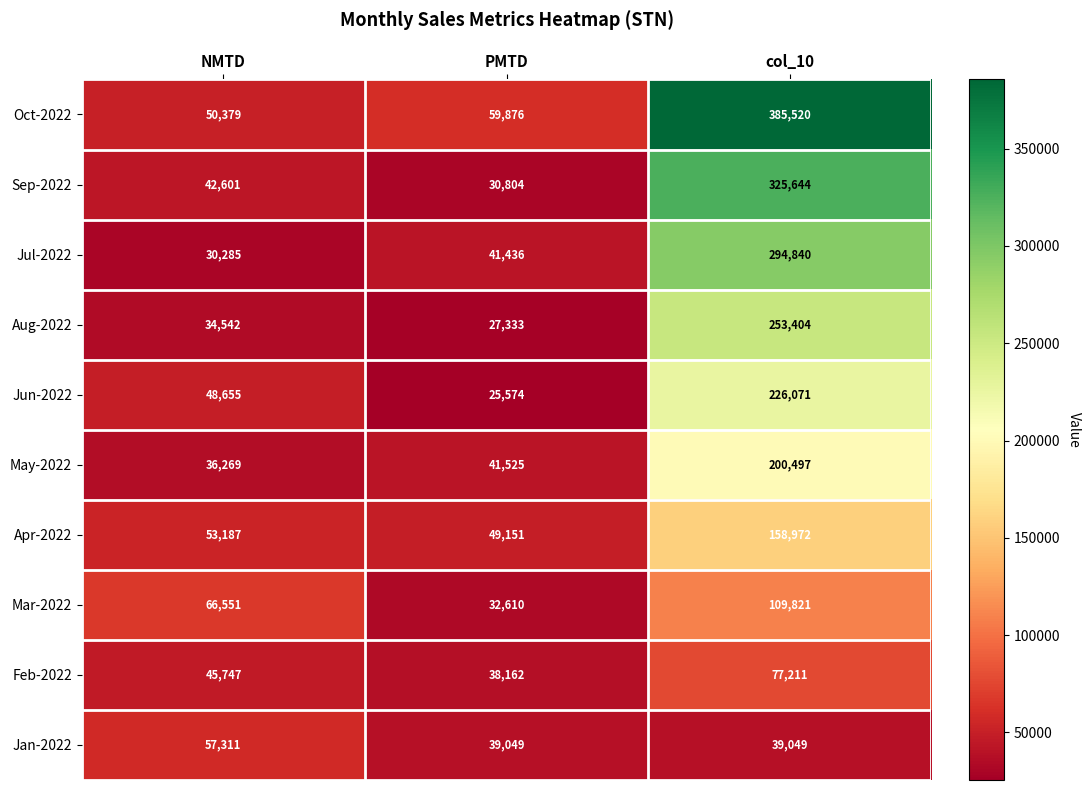

What is the difference between the highest and lowest values at col_10?

346471